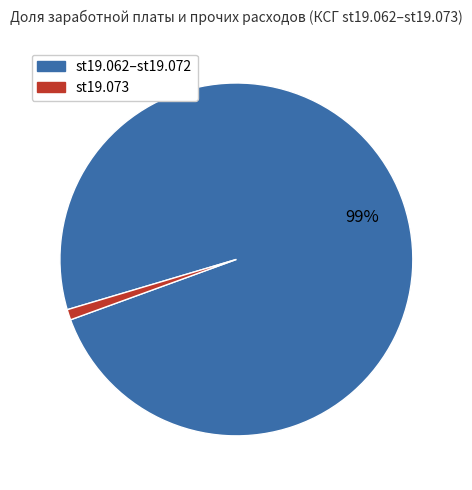

Is there any slice that represents more than half of the pie?

Yes